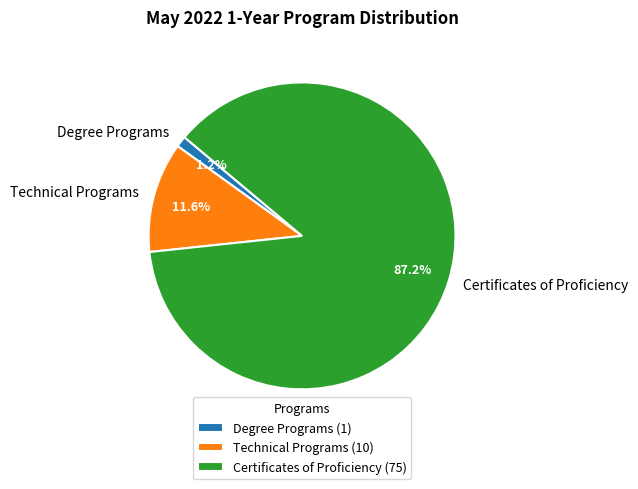

To the nearest percent, what is the difference between the Certificates of Proficiency and Degree Programs slice percentages?

86%